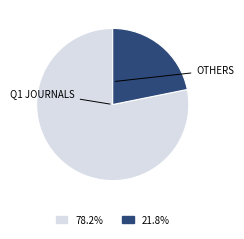

Does any single category account for the majority?

Yes